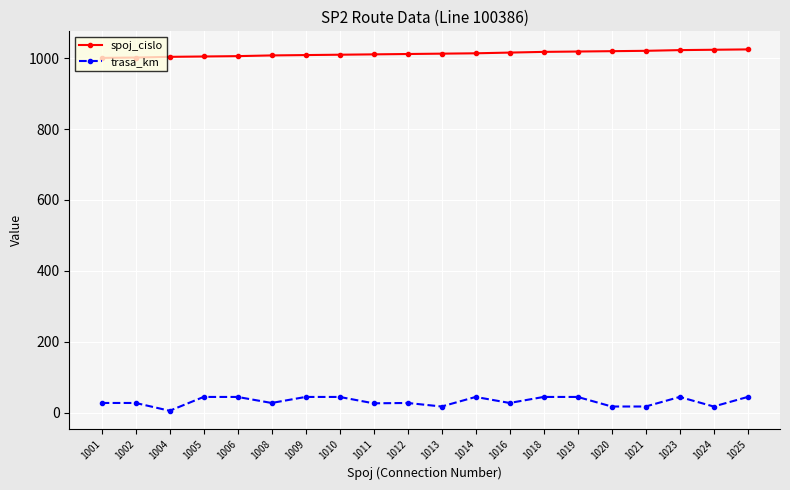

Does the chart have visible grid lines?

Yes